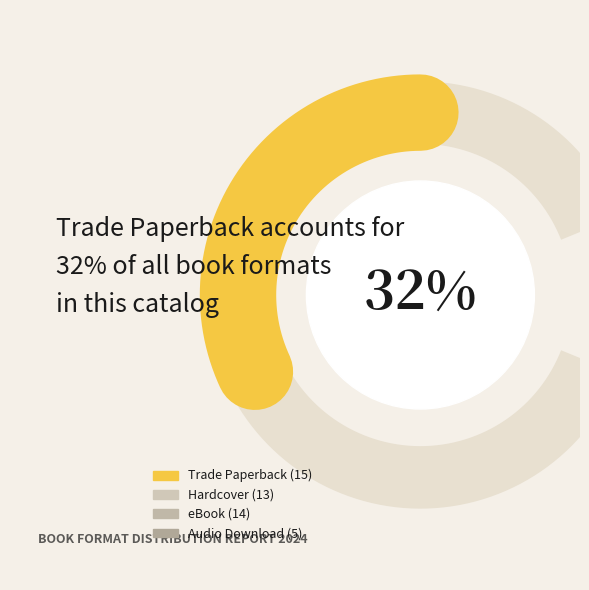

Rank the categories by value from lowest to highest.

Audio Download, Hardcover, eBook, Trade Paperback